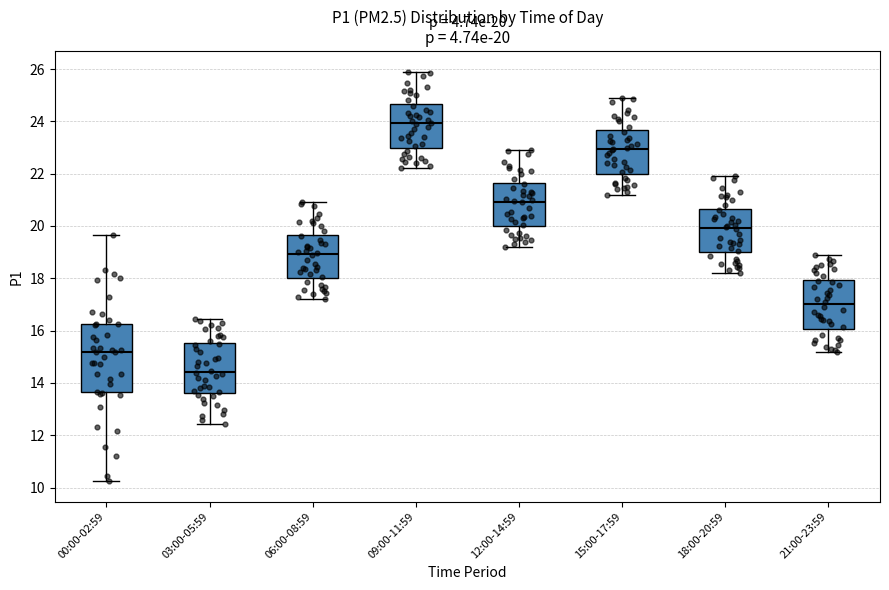

Which box has the lowest median line?

03:00-05:59